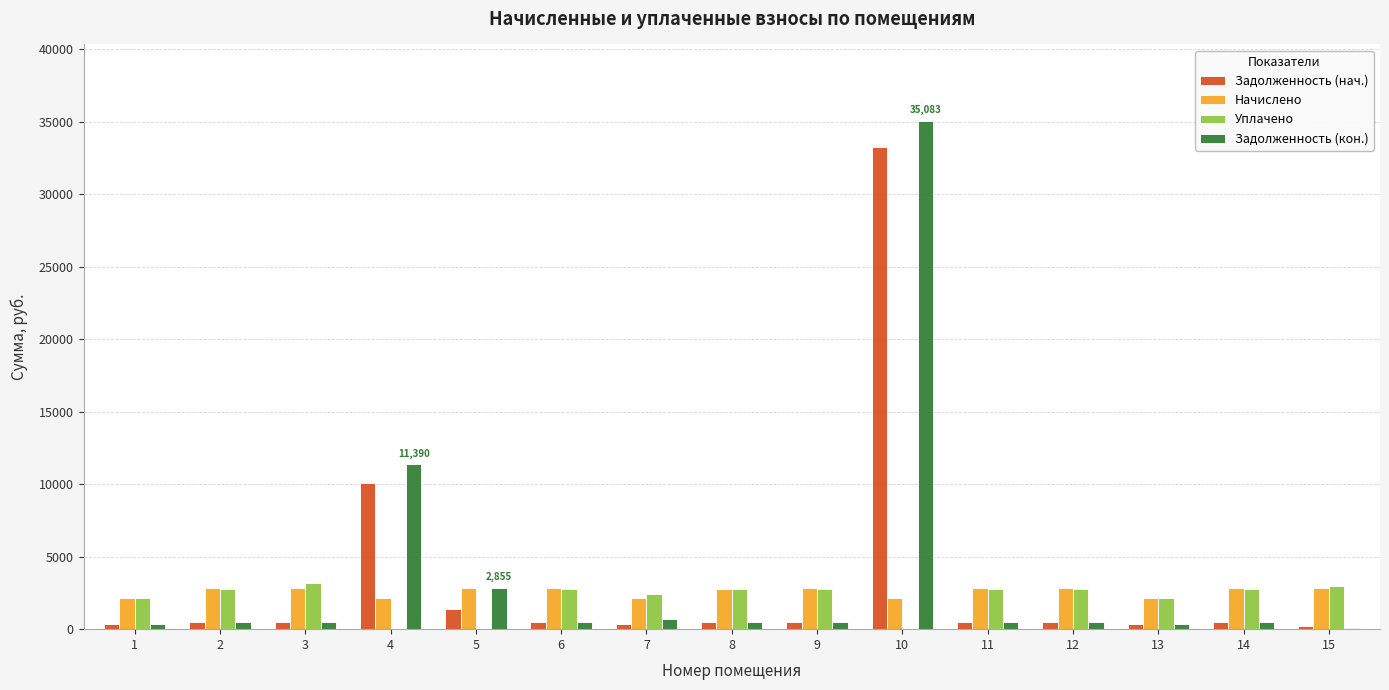

Where is Уплачено nearest to the value 1609?

13